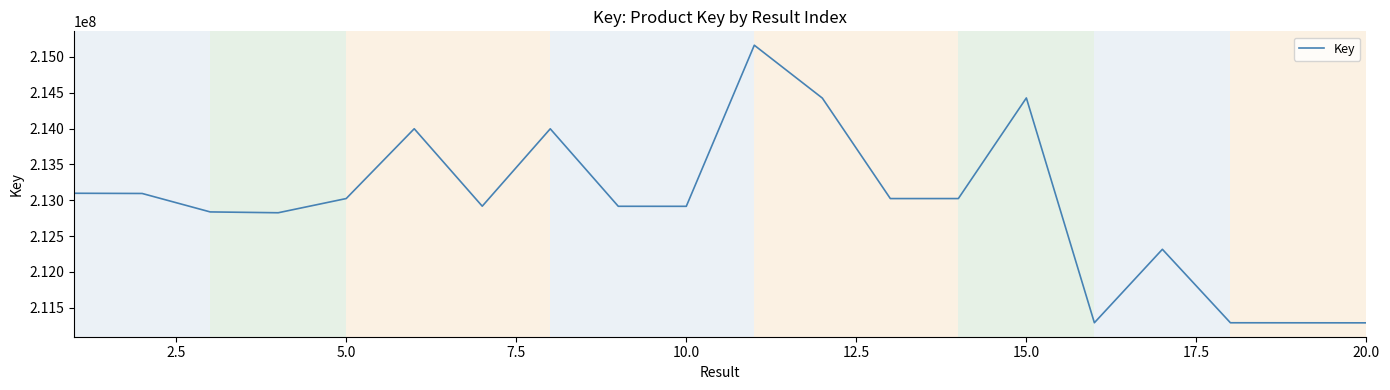

What is the smallest value displayed?

211289180